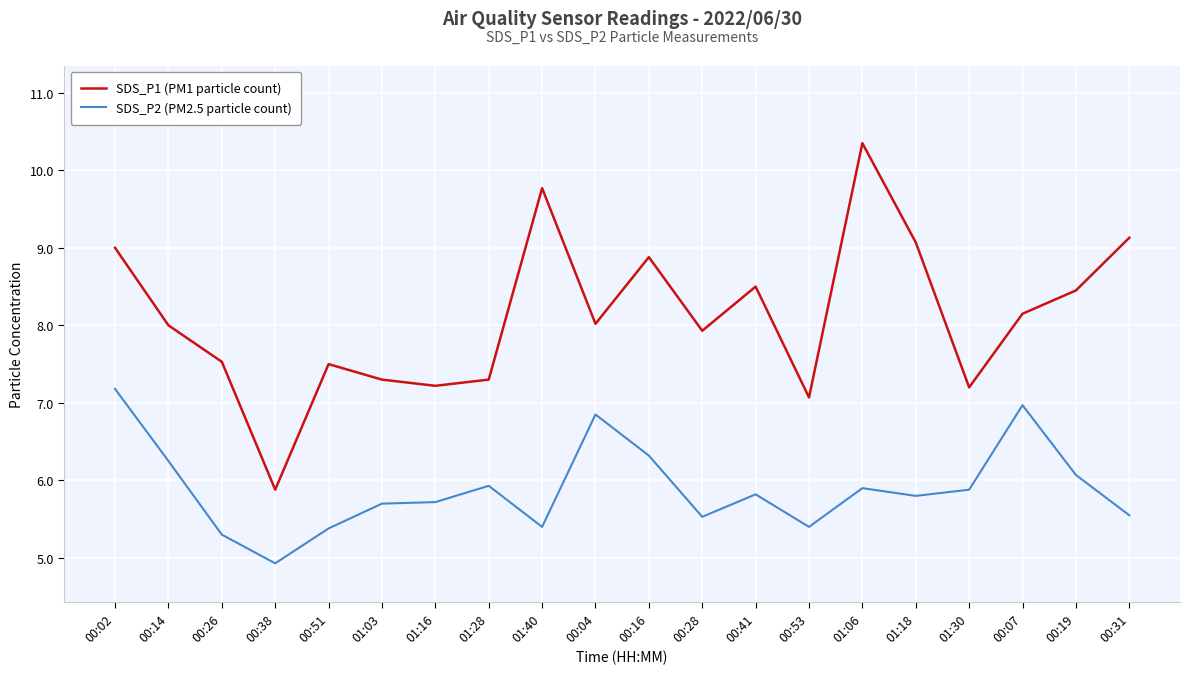

What value does the SDS_P1 (PM1 particle count) series have at 00:38?

5.9